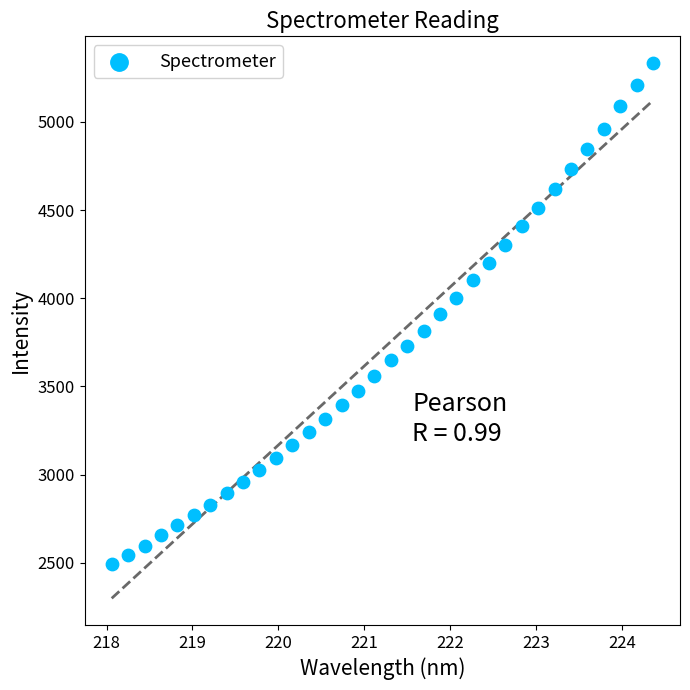

What is the range of Y values (max minus min)?

2840.4